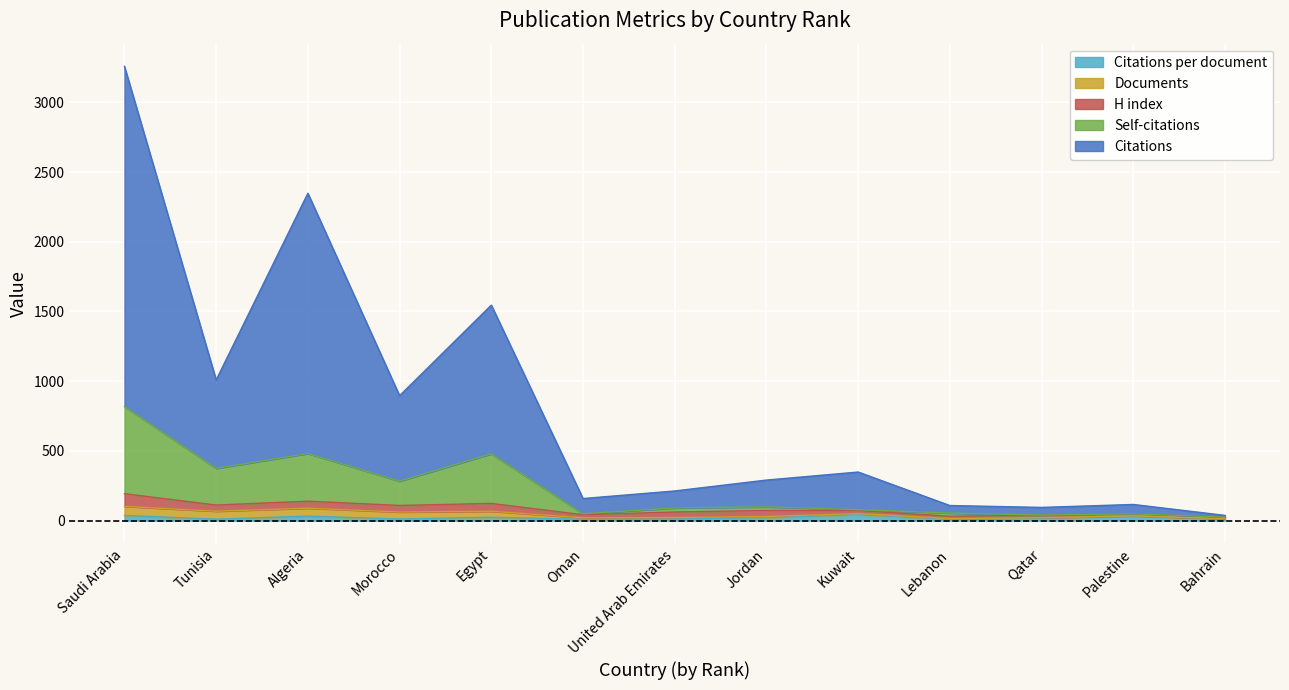

Which category has the highest value in the Citations per document series?

Kuwait